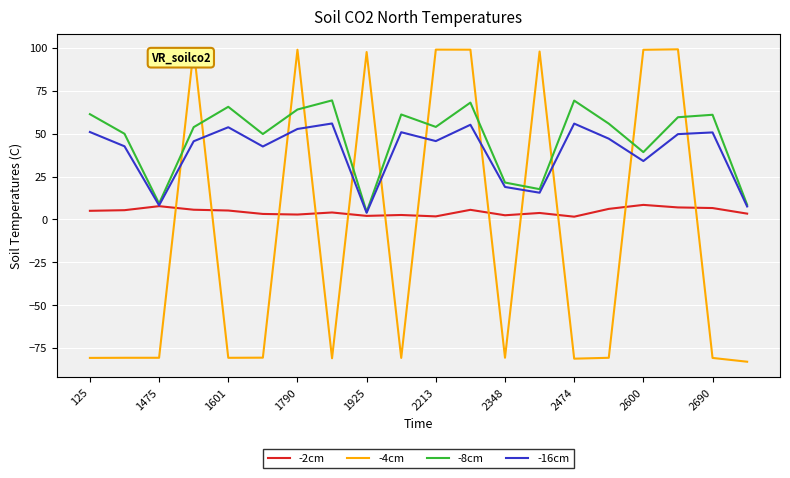

What is the maximum value shown in the chart?

99.2